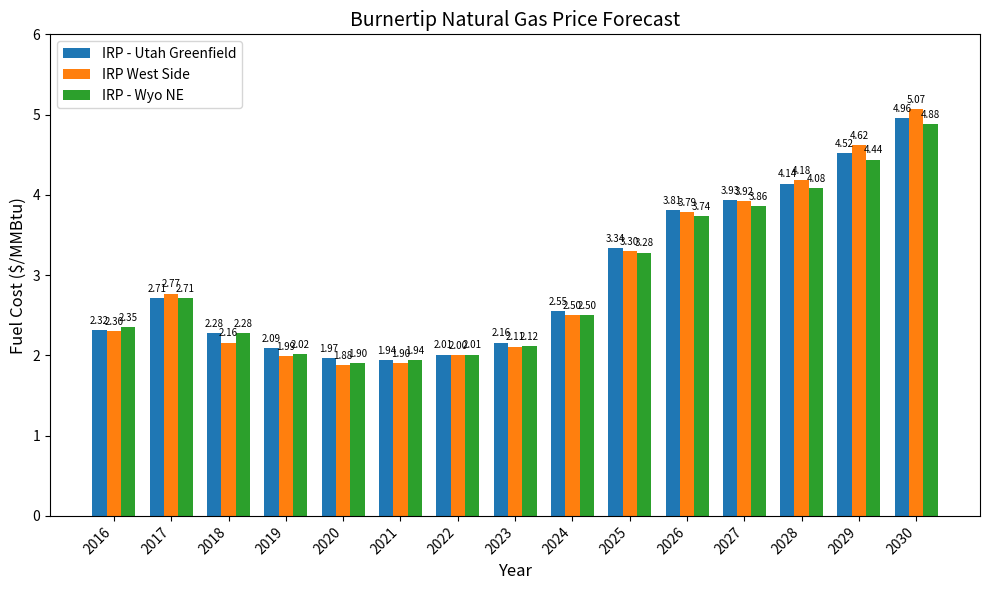

Does the chart contain stacked bars?

No